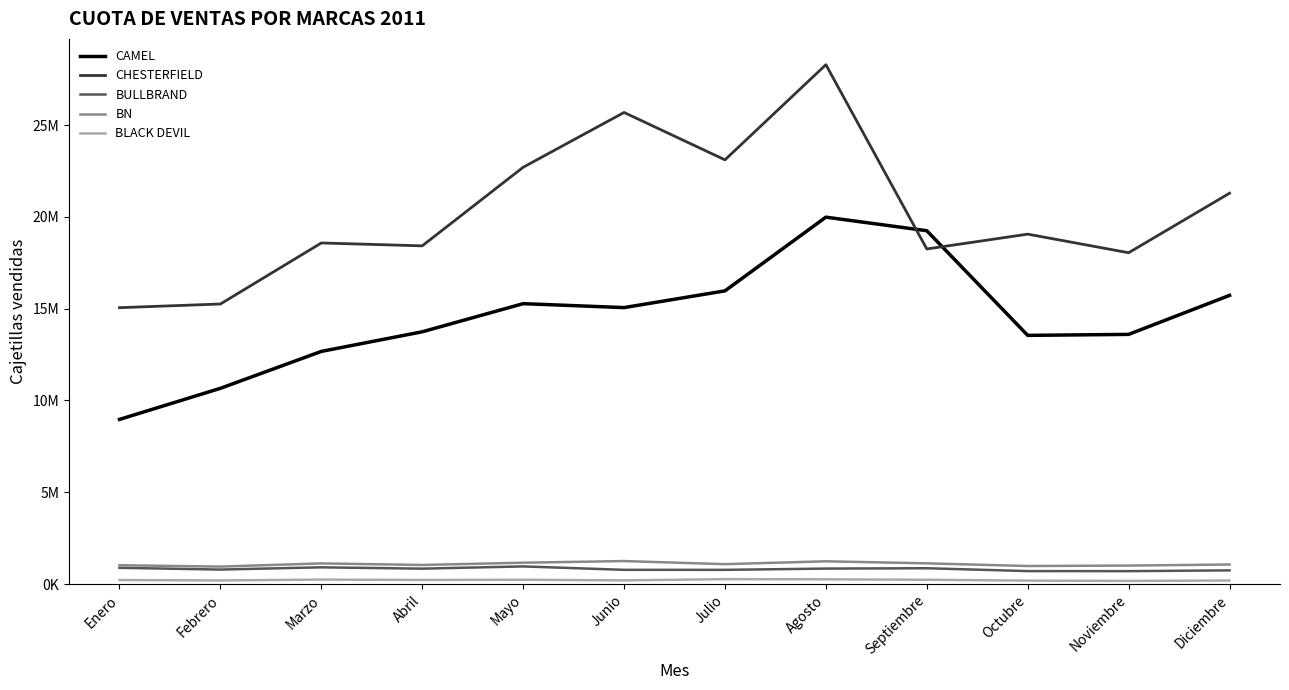

What is the approximate value of CAMEL at Diciembre, to the nearest 100?

15723200